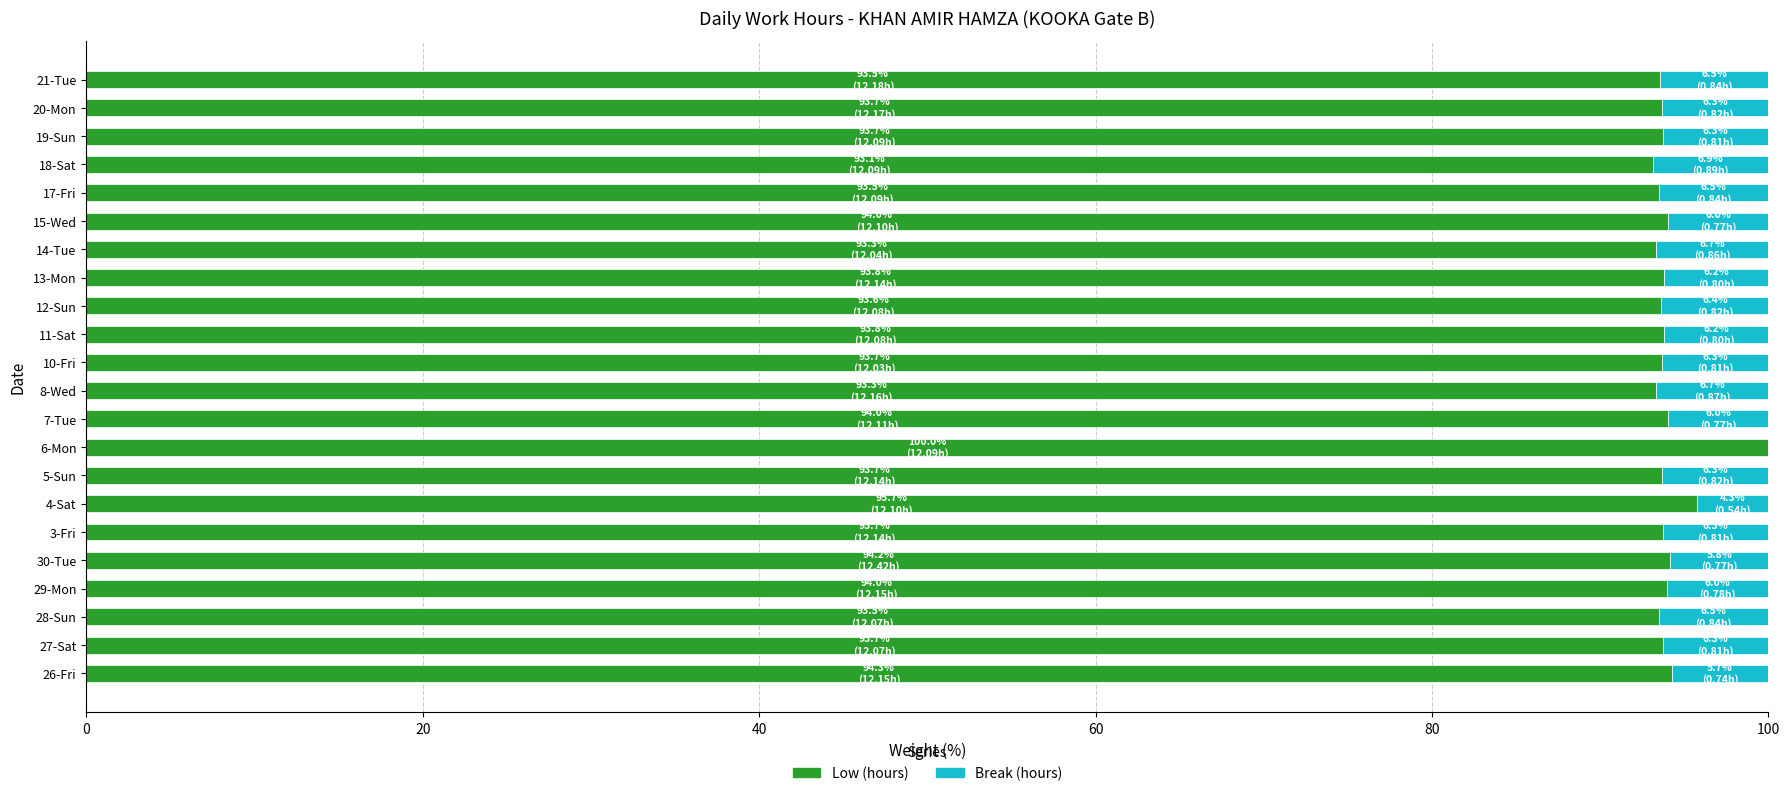

True or false: Low (hours) has a value of 49.8 at 13-Mon.

False